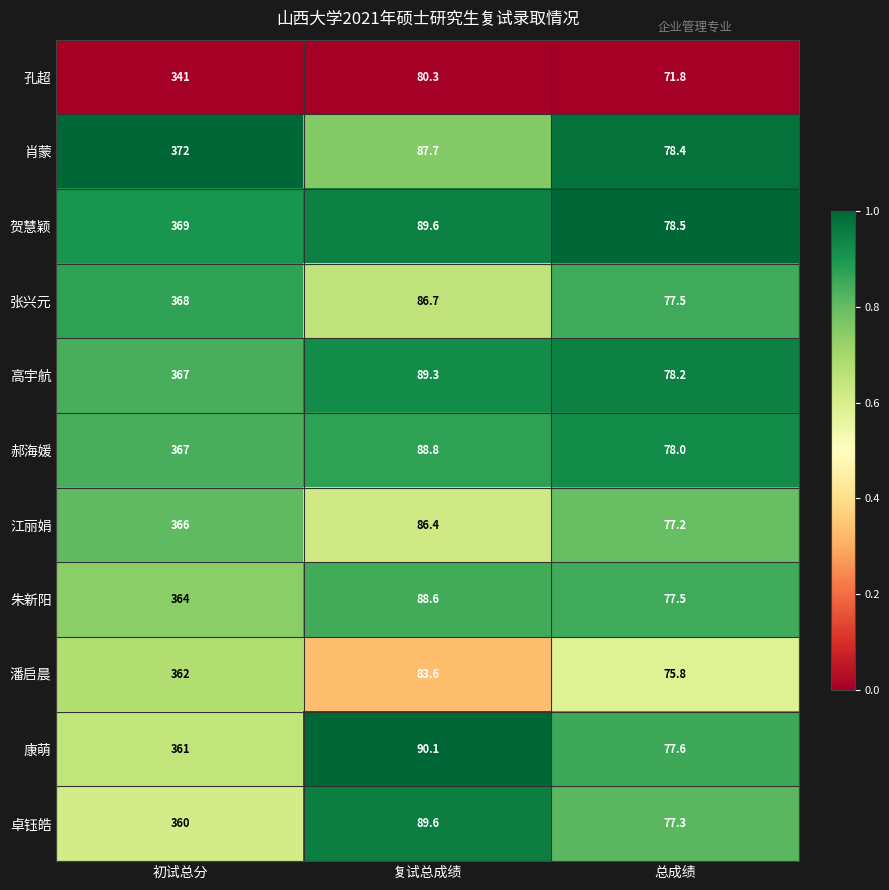

What is the average value of the 肖蒙 series?

179.4